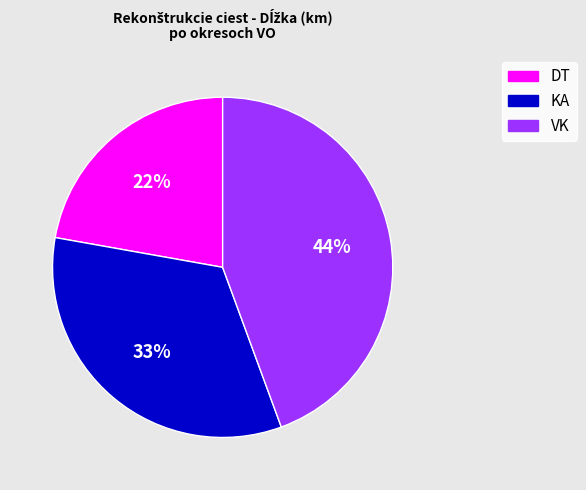

How many segments does this pie chart have?

3